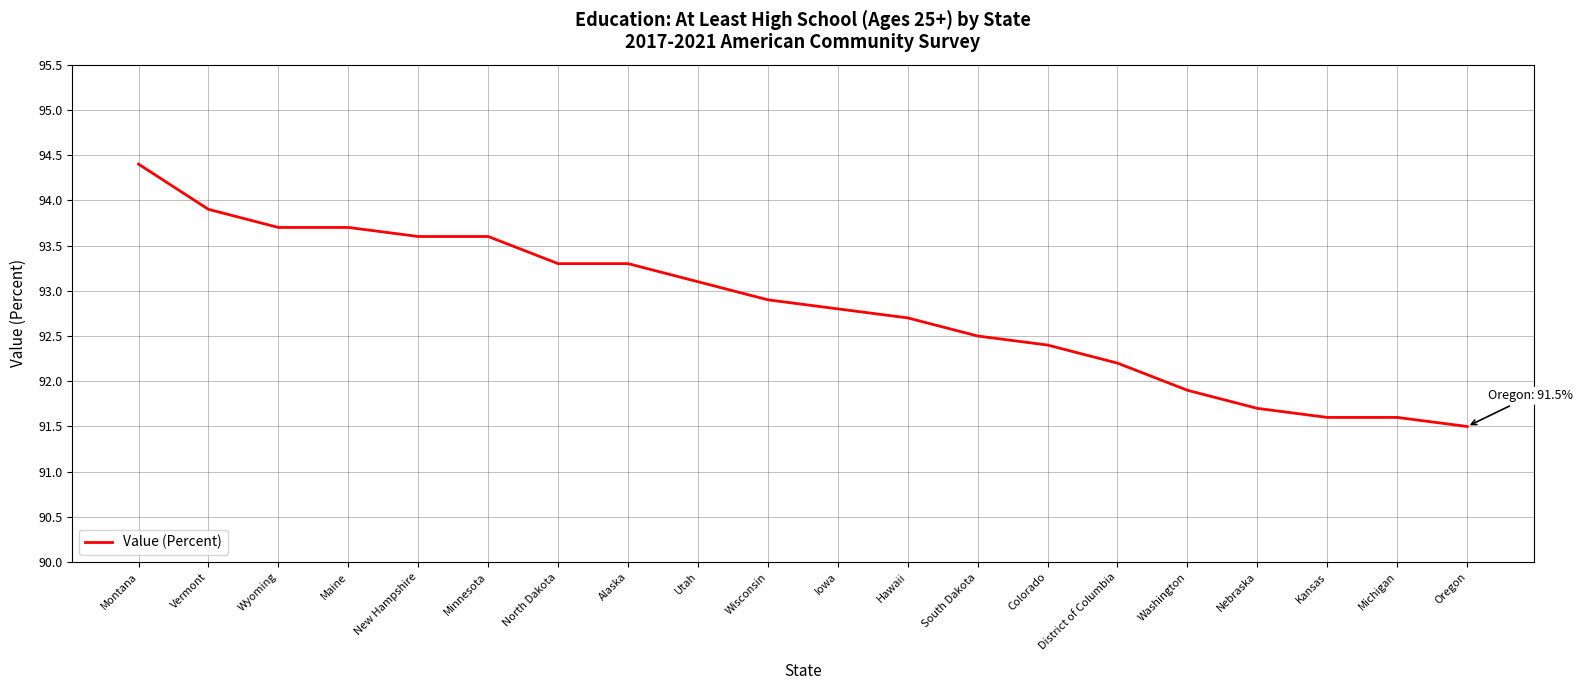

Reading left to right, extract all data points from this chart.

Montana=94.4	Vermont=93.9	Wyoming=93.7	Maine=93.7	New Hampshire=93.6	Minnesota=93.6	North Dakota=93.3	Alaska=93.3	Utah=93.1	Wisconsin=92.9	Iowa=92.8	Hawaii=92.7	South Dakota=92.5	Colorado=92.4	District of Columbia=92.2	Washington=91.9	Nebraska=91.7	Kansas=91.6	Michigan=91.6	Oregon=91.5